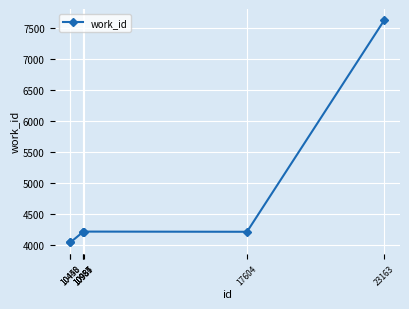

What is the difference between the values at 10987 and 10450?

176